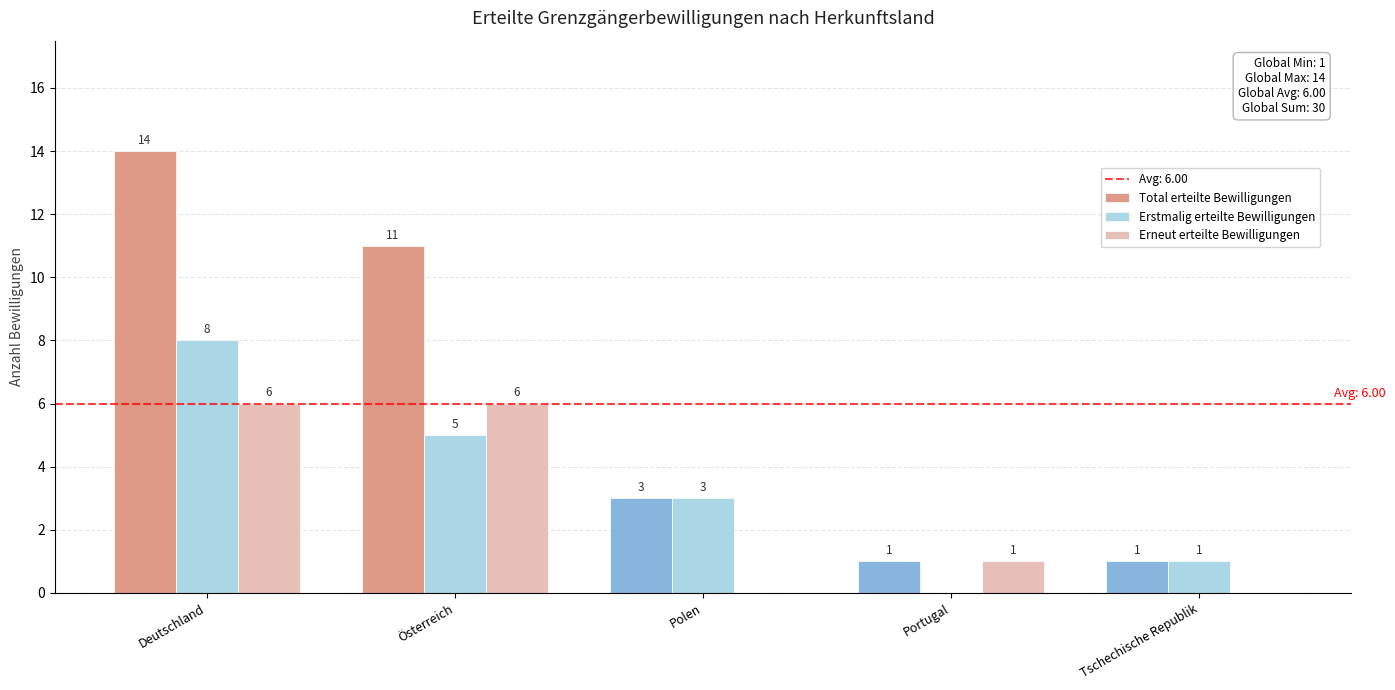

How many categories are shown in the chart?

5